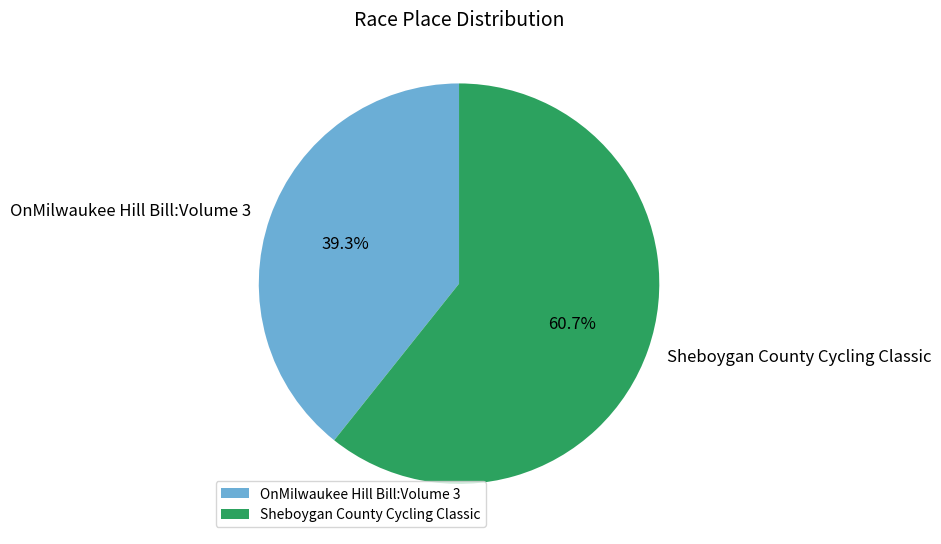

What is the total percentage of Sheboygan County Cycling Classic and OnMilwaukee Hill Bill:Volume 3?

100.0%